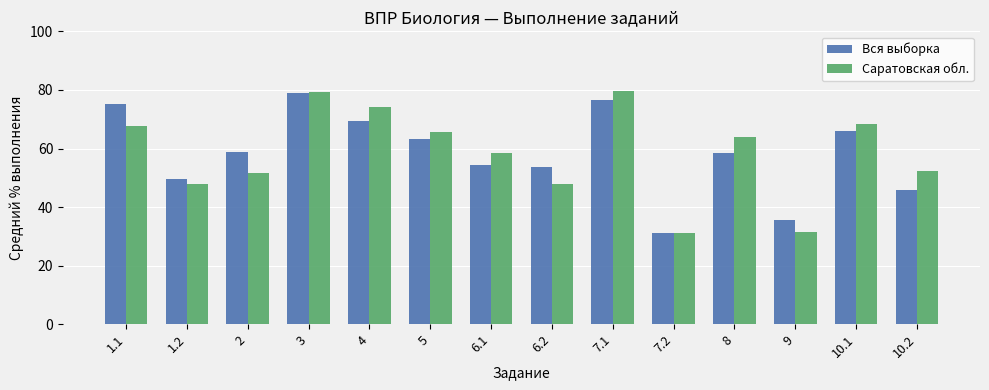

Are the bars horizontal?

No